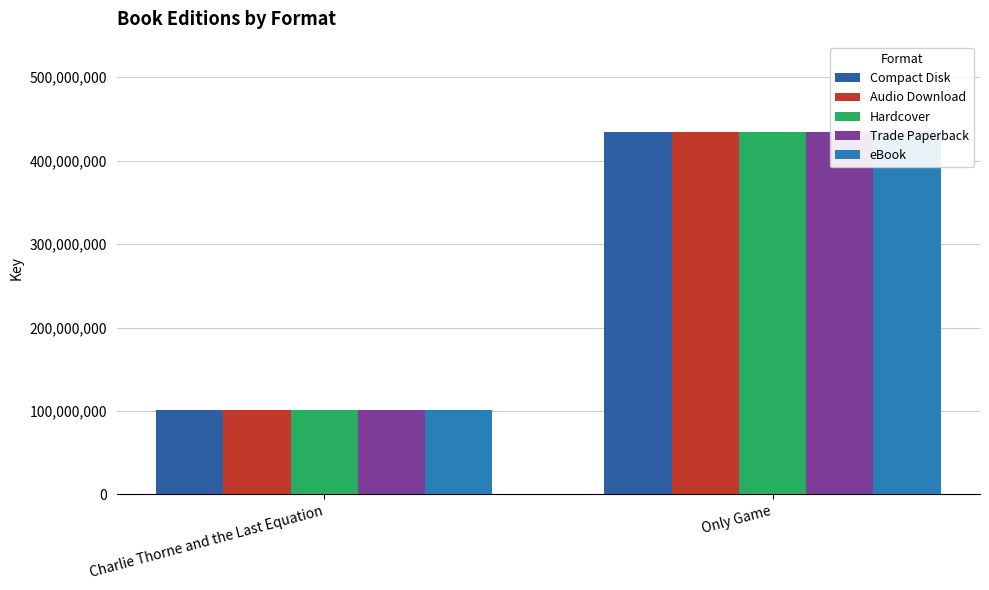

Between Charlie Thorne and the Last Equation and Only Game, which series saw the biggest shift?

Compact Disk